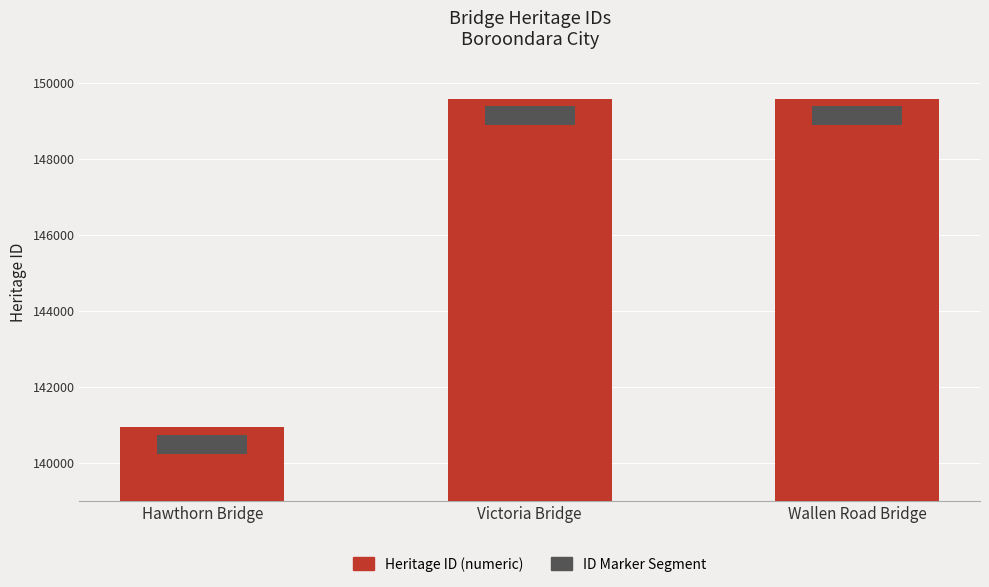

Which category has the lowest value in the ID Marker series?

Hawthorn Bridge